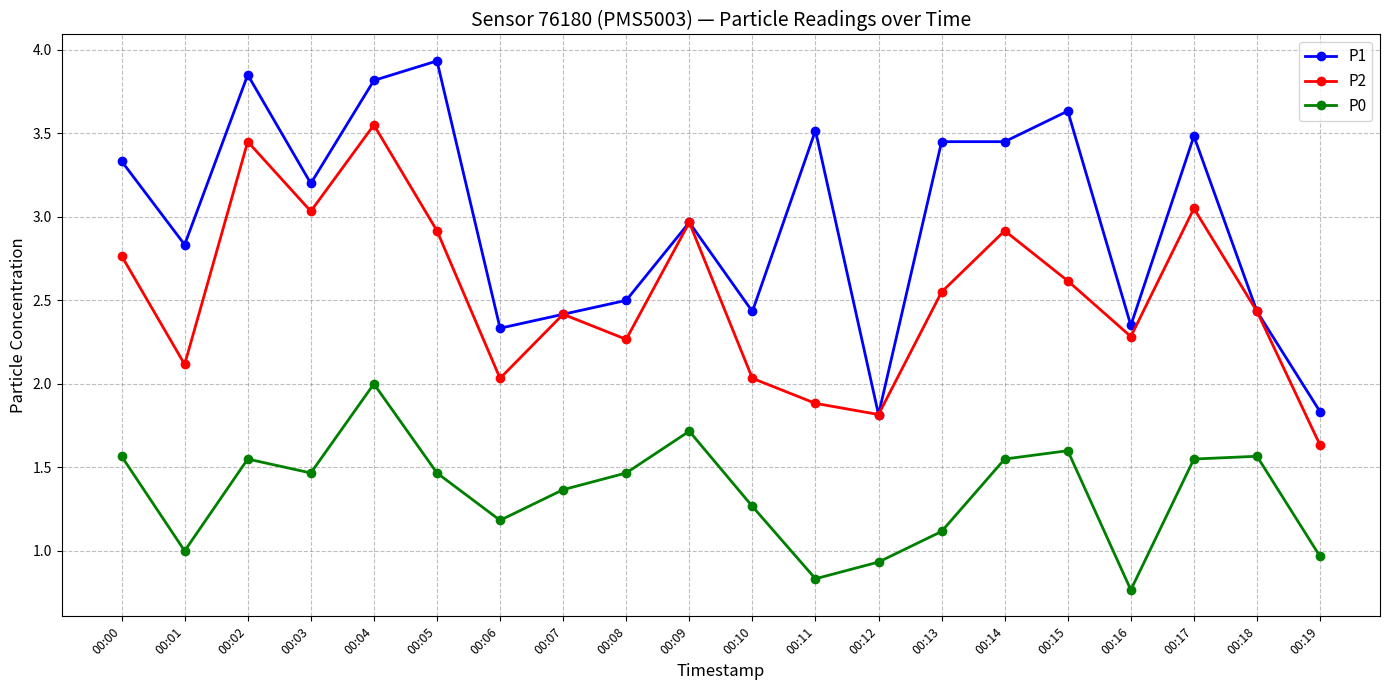

Where is the first local minimum for P1?

00:01